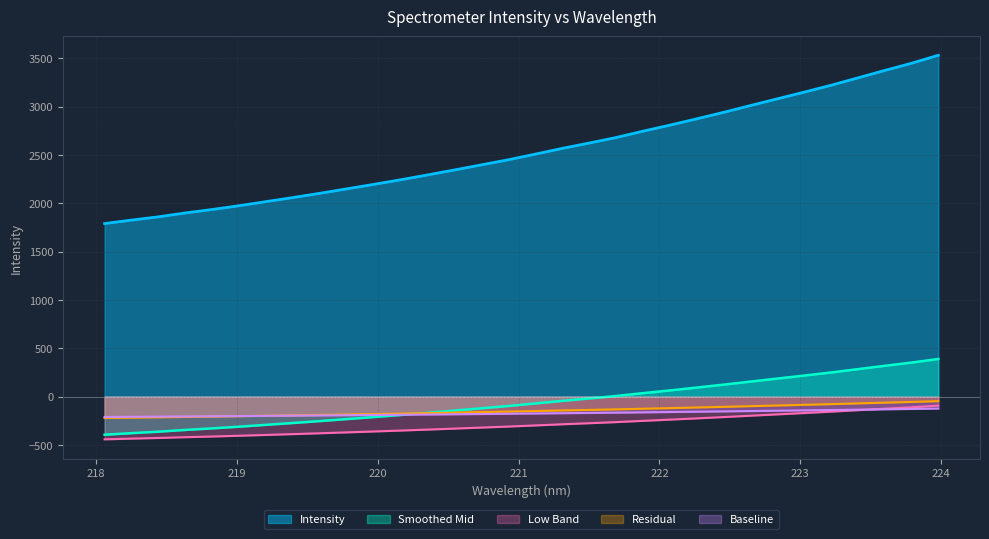

True or false: Intensity and Smoothed Mid intersect in this chart.

False